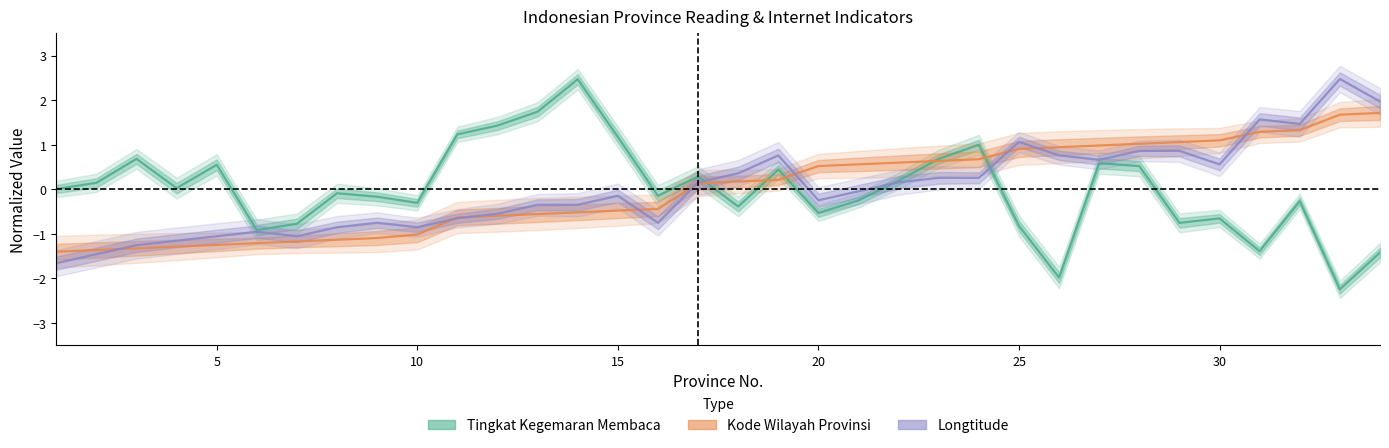

How many data points does each series have?

34